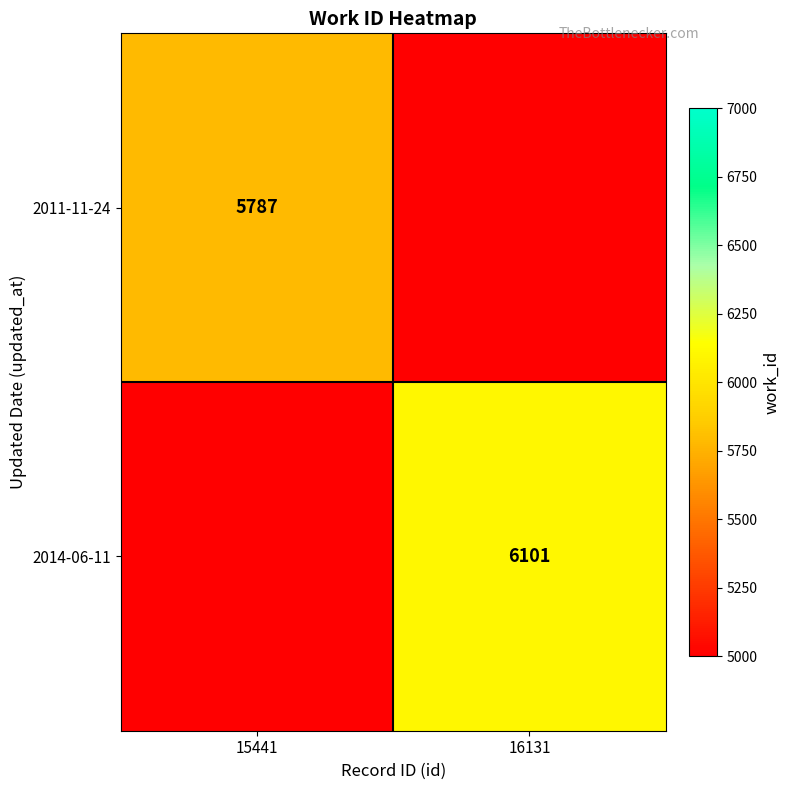

The value of 2014-06-11 at 16131 is 6101. True or false?

True